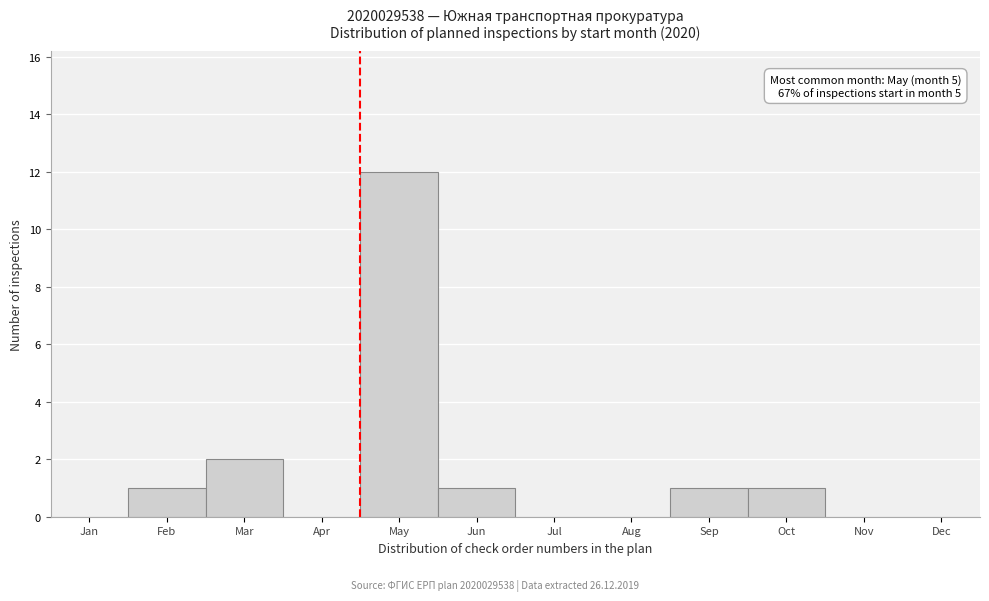

Reading left to right, list all the values displayed in this chart.

Jan=0	Feb=1	Mar=2	Apr=0	May=12	Jun=1	Jul=0	Aug=0	Sep=1	Oct=1	Nov=0	Dec=0